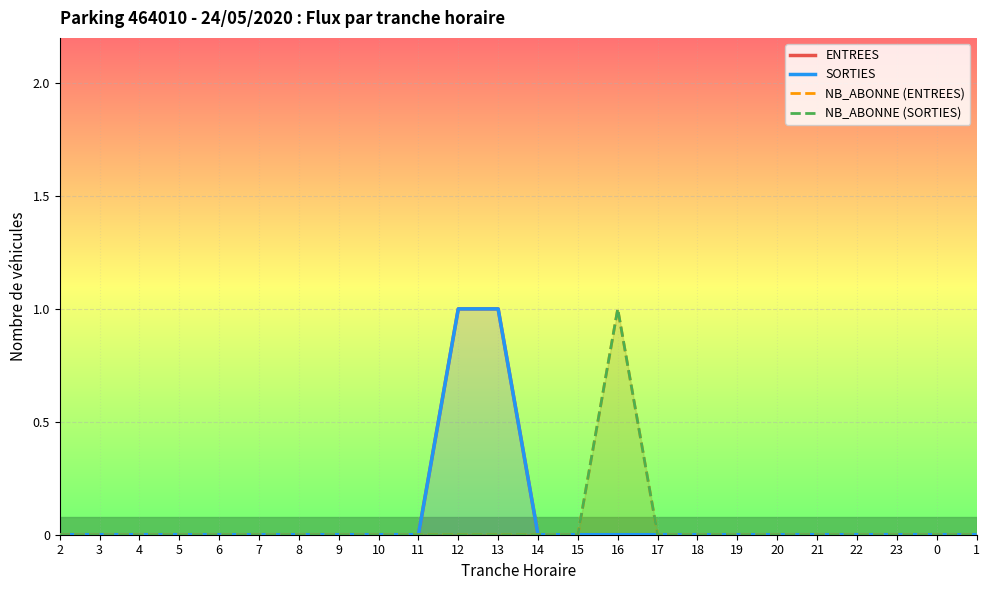

What is the difference between the ENTREES values at 12 and 15?

1